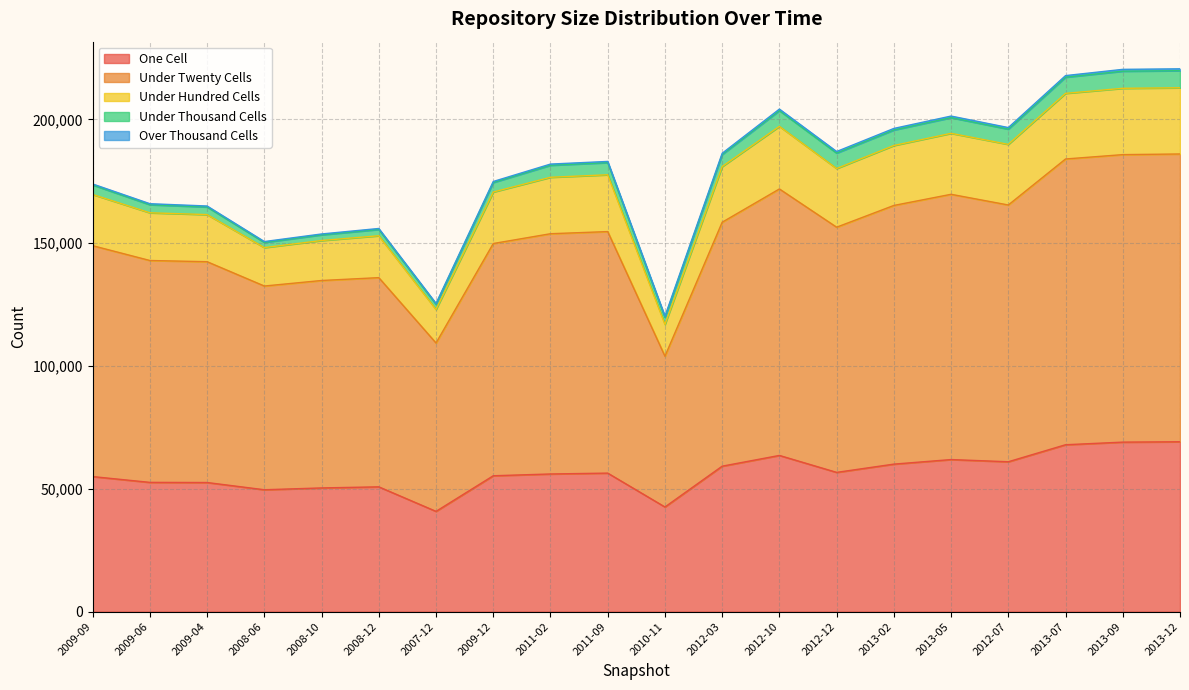

What is the lowest value of the One Cell series?

40751